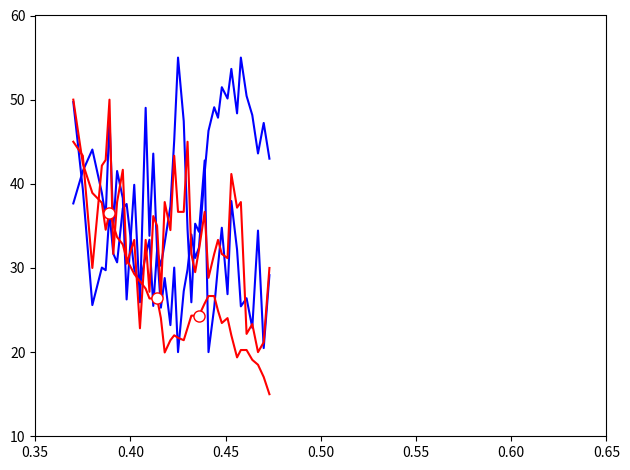

Reading left to right, list all the values displayed in this chart.

BME280_humidity: 49.7	39.4	25.6	30.0	29.7	36.6	31.7	30.7	37.1	37.6	29.8	28.1	31.5	33.4	25.5	32.1	25.3	28.8	23.2	30.0	20.0	27.2	29.8	34.0	31.2	32.4	41.3	46.3	49.1	47.9	51.5	50.1	53.7	48.4	55.0	50.4	48.2	43.6	47.2	43.0
SDS_P1: 37.7	41.5	44.1	38.9	36.0	47.8	34.9	41.5	38.3	26.3	39.9	25.9	49.0	33.8	43.6	32.0	30.3	33.0	37.3	45.2	55.0	47.4	34.6	25.9	35.3	34.3	42.8	20.0	25.3	30.3	34.8	26.9	38.0	32.2	25.4	26.4	22.9	34.4	20.5	29.1
BME280_temperature: 50.0	42.4	38.9	37.8	34.5	36.6	35.1	33.7	32.8	31.0	29.3	28.4	27.5	26.4	26.4	26.4	24.0	20.0	21.4	22.0	21.7	21.4	22.9	24.3	24.3	24.3	25.8	26.7	26.7	24.9	23.5	24.0	22.0	19.4	20.2	20.2	19.1	18.5	17.0	15.0
SDS_P2: 45.0	43.3	30.0	42.2	42.8	50.0	31.7	37.8	41.7	30.5	33.3	22.8	33.3	27.2	36.2	35.0	26.7	37.8	34.5	43.3	36.7	36.7	45.0	31.7	29.5	32.2	36.7	28.8	31.7	33.3	31.7	31.2	41.2	37.2	37.8	22.2	23.3	20.0	21.2	30.0